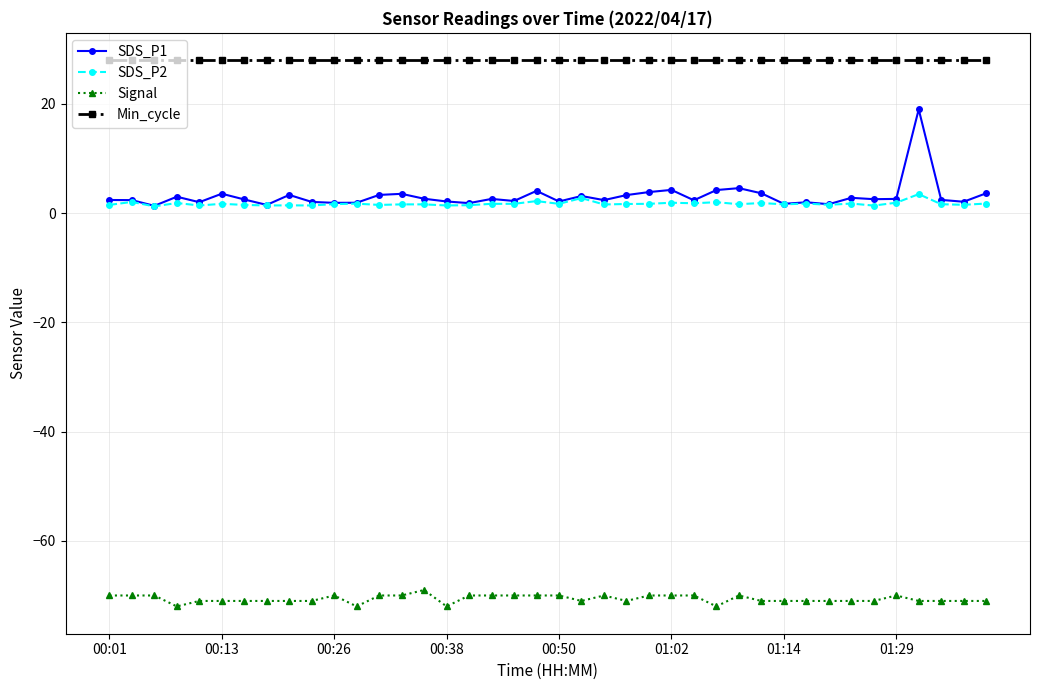

Which series has the widest spread of values?

SDS_P1